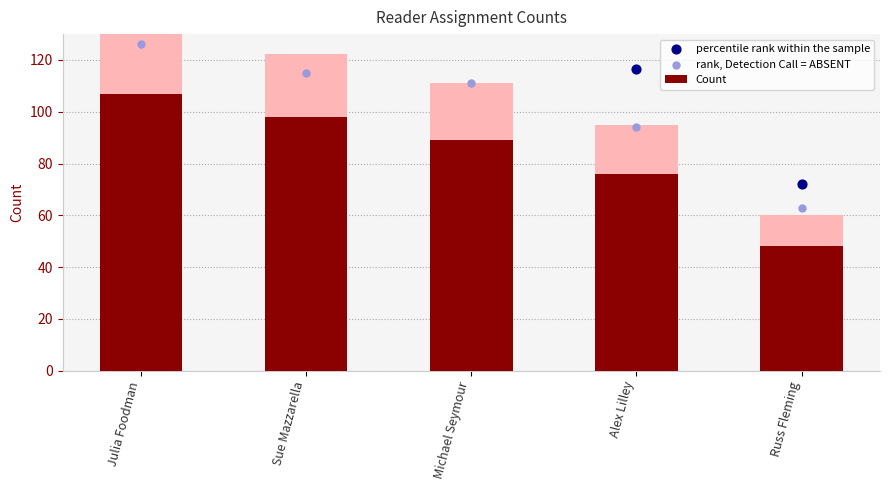

Which series has the largest Y range (max minus min)?

percentile rank within the sample